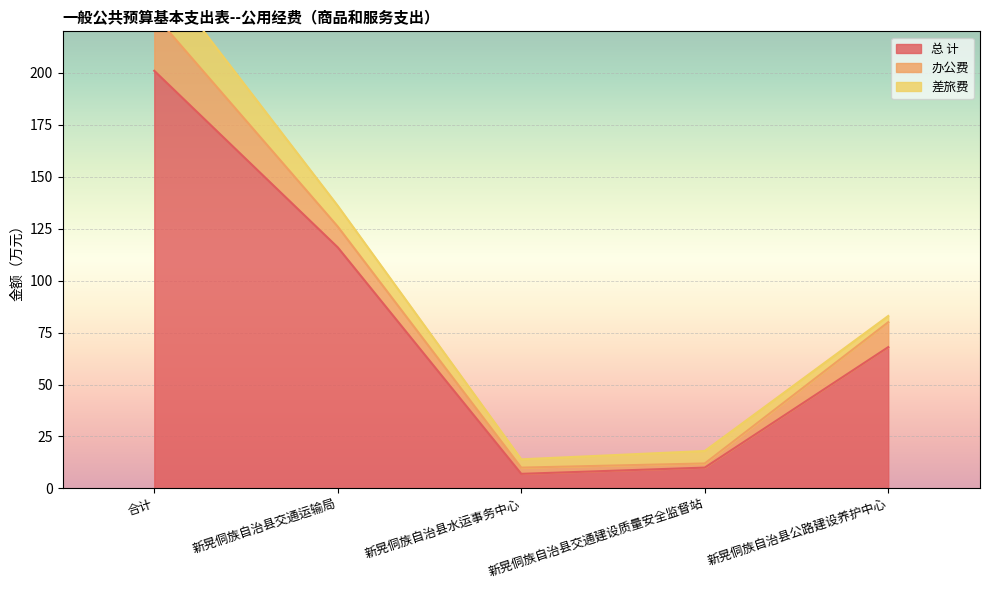

How many categories are shown in the chart?

5